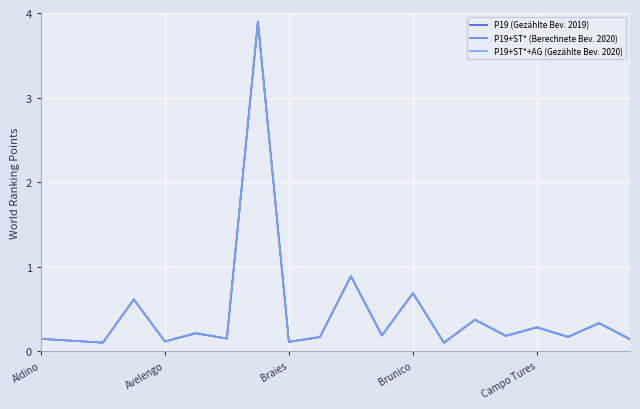

What is the greatest value displayed?

3.9